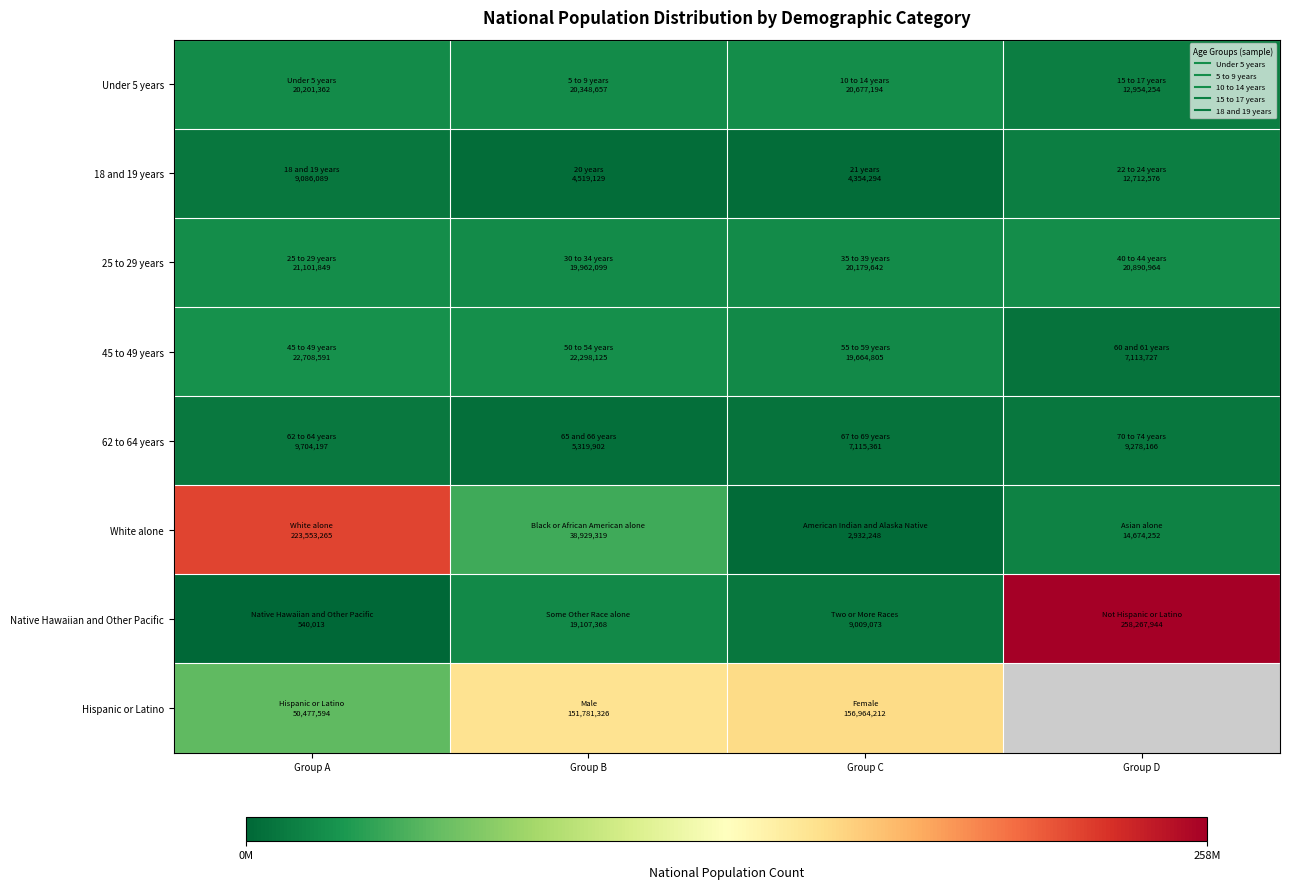

How many series are shown in this chart?

8